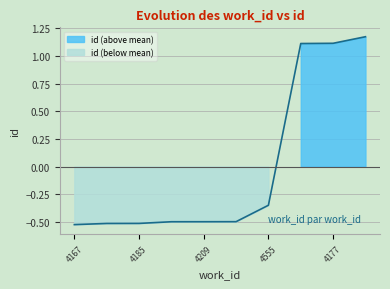

How many values are below zero?

7